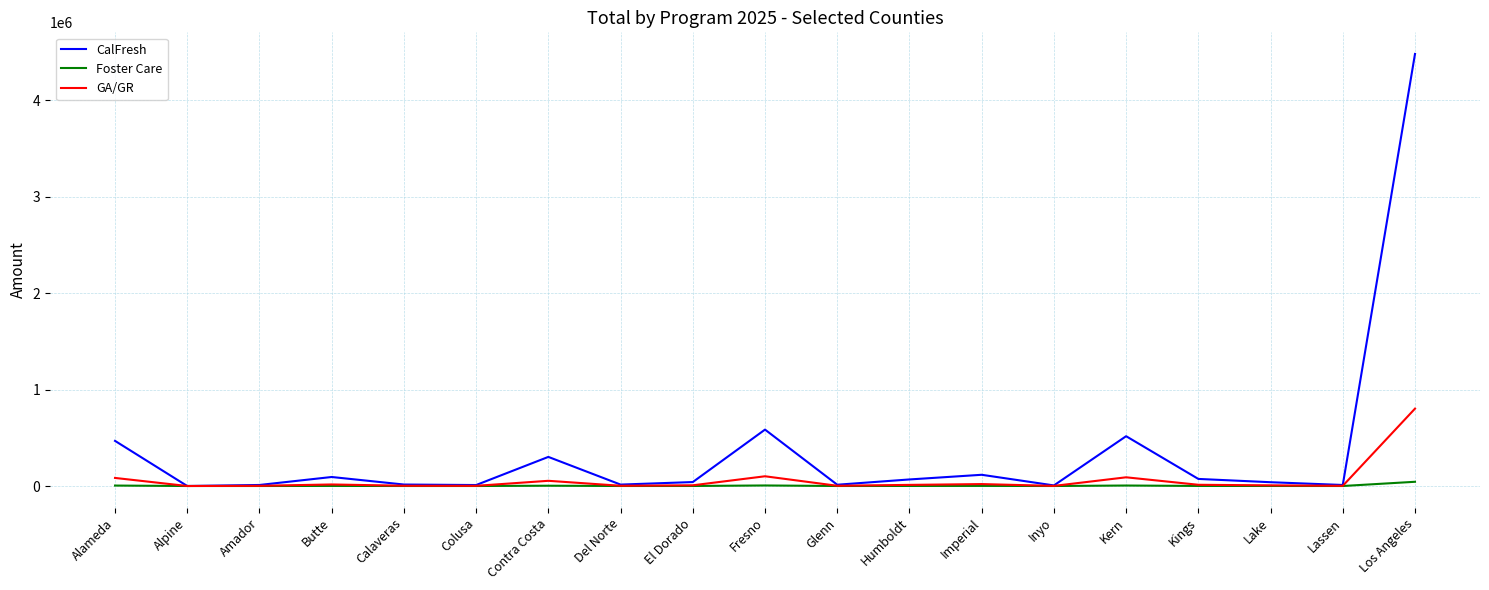

How many series are shown in this chart?

3